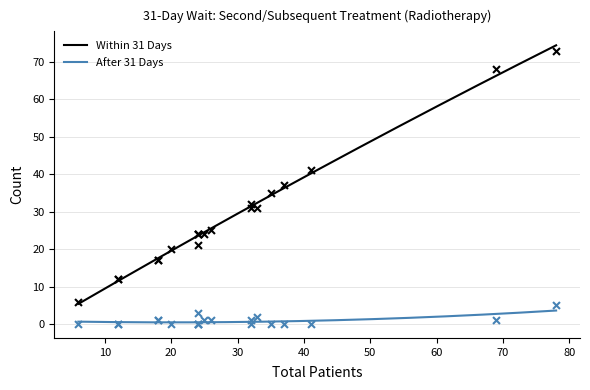

Which series has the largest total across all categories?

Within 31 Days